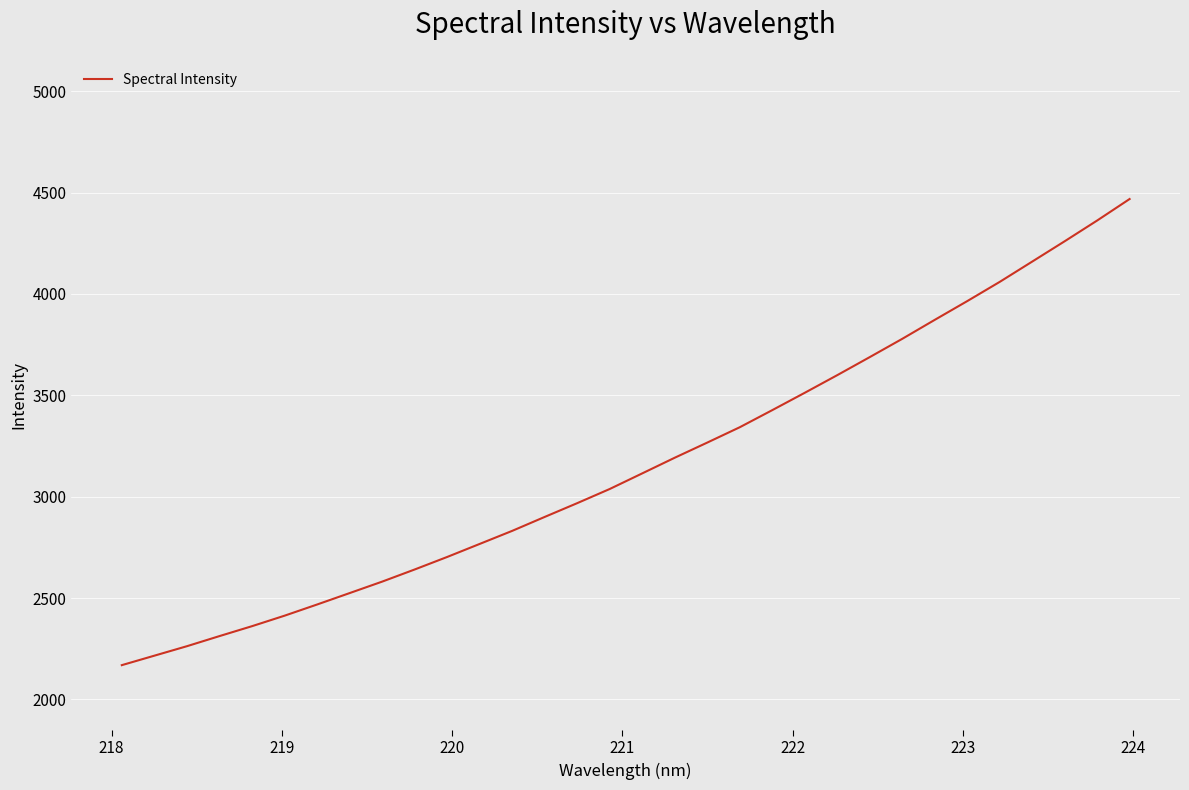

What is the minimum value shown in the chart?

2168.9